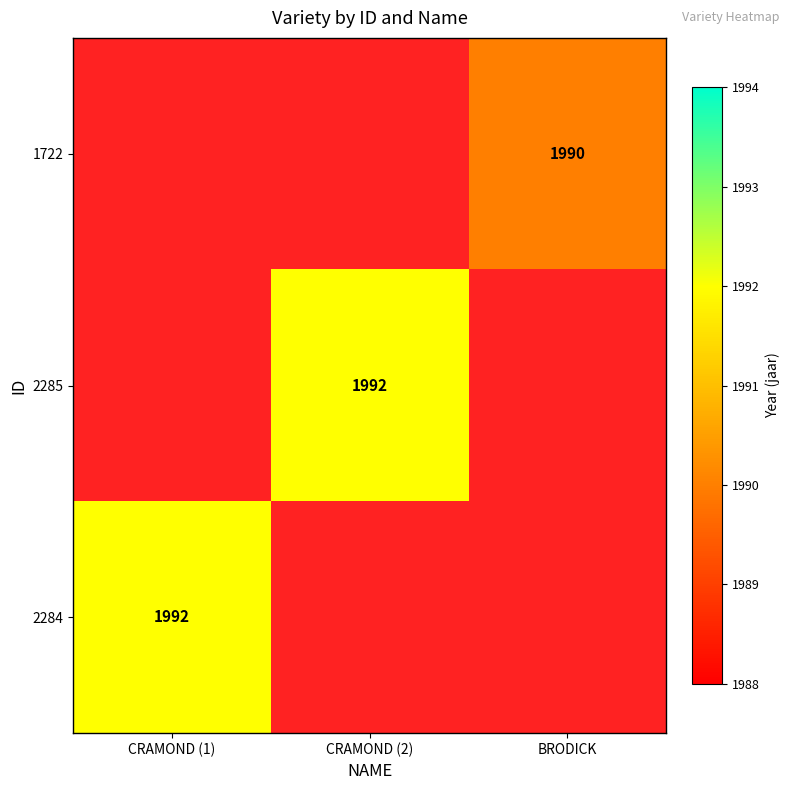

Is the value of 1722 at BRODICK greater than the value of 2285 at CRAMOND (2)?

No